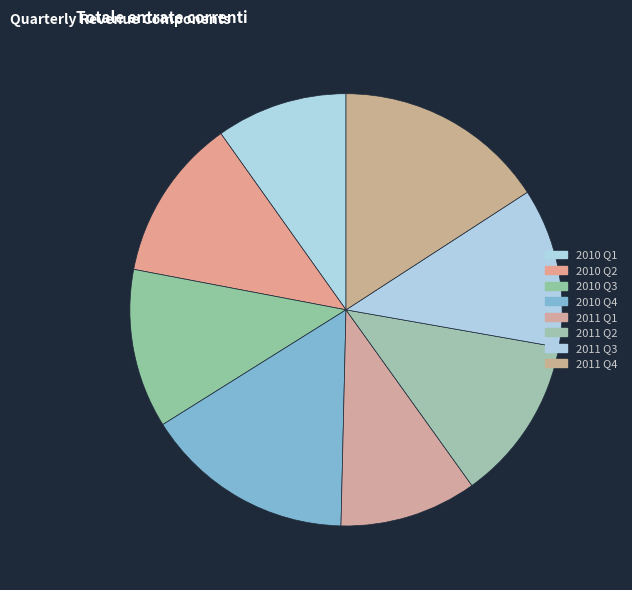

To the nearest percent, what portion does 2010 Q4 represent?

16%